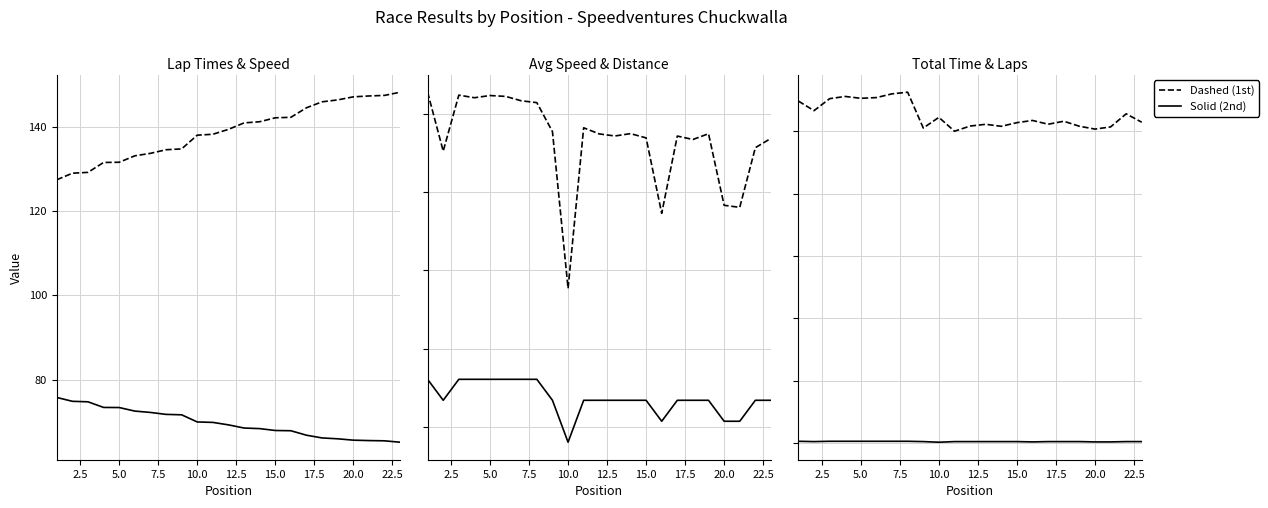

True or false: Best Lap time and Total Laps cross at least once.

False